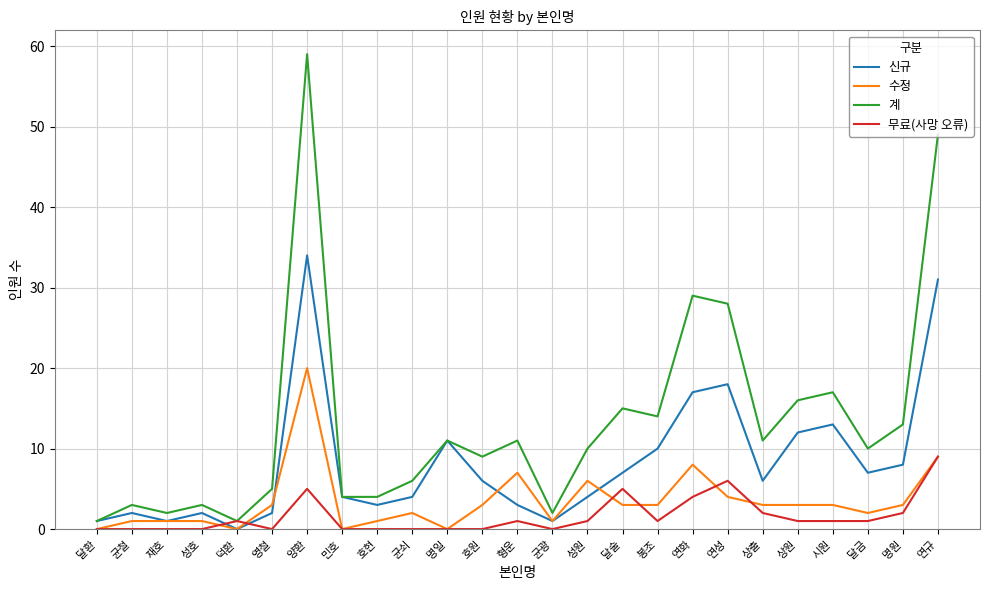

Between 명일 and 성원, which series saw the biggest shift?

신규